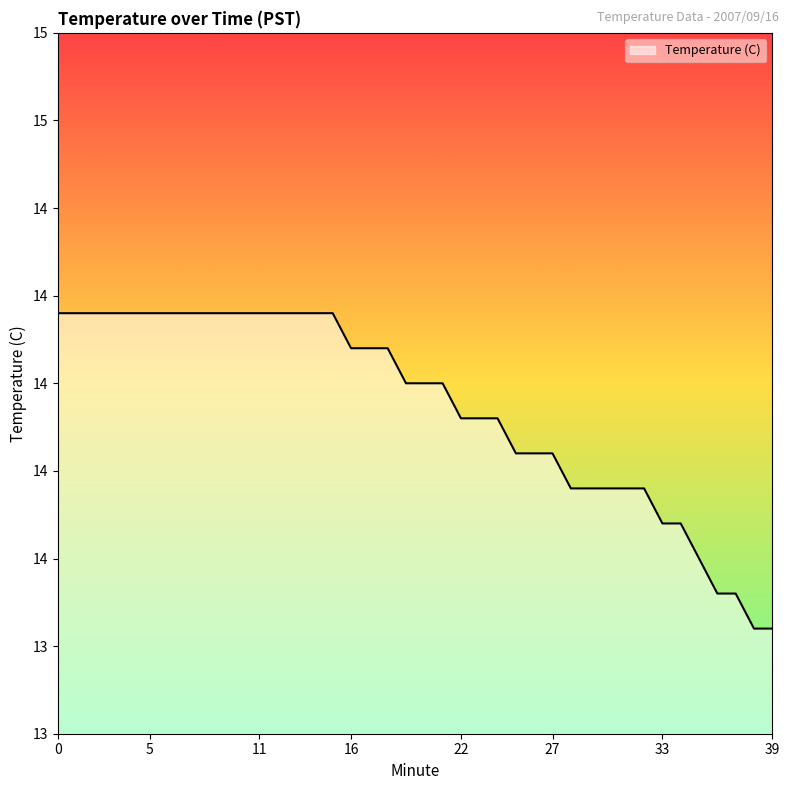

Is this an area chart (filled region under the line)?

Yes